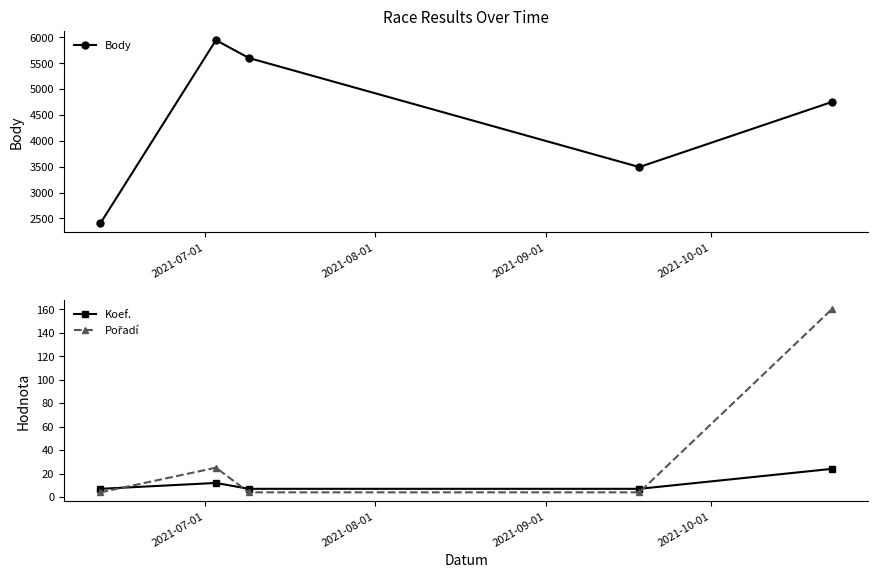

What is the difference between the maximum and minimum values in the Body series?

3537